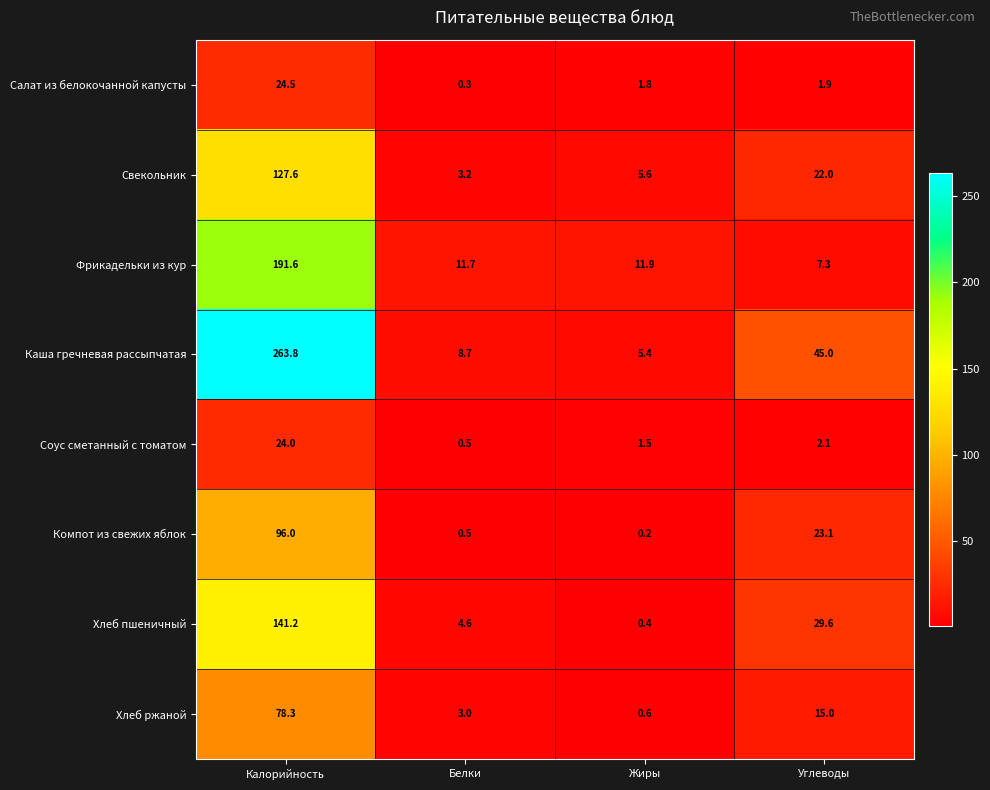

What is the difference between the highest and lowest values at Углеводы?

43.1